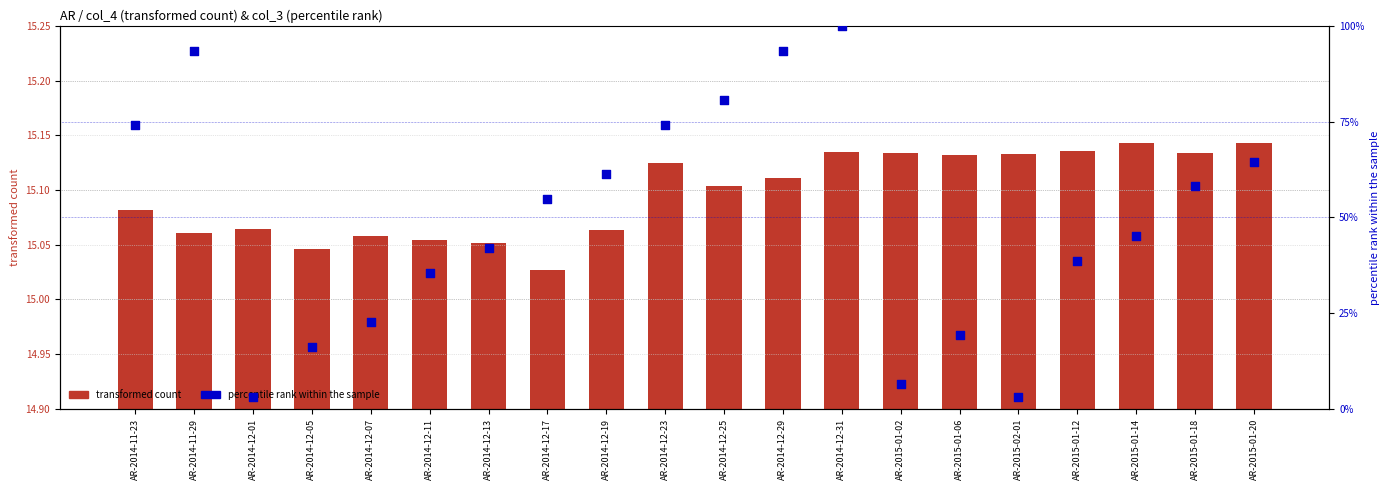

Is the value of percentile rank within the sample at AR-2014-11-29 greater than the value of transformed count at AR-2015-01-12?

Yes